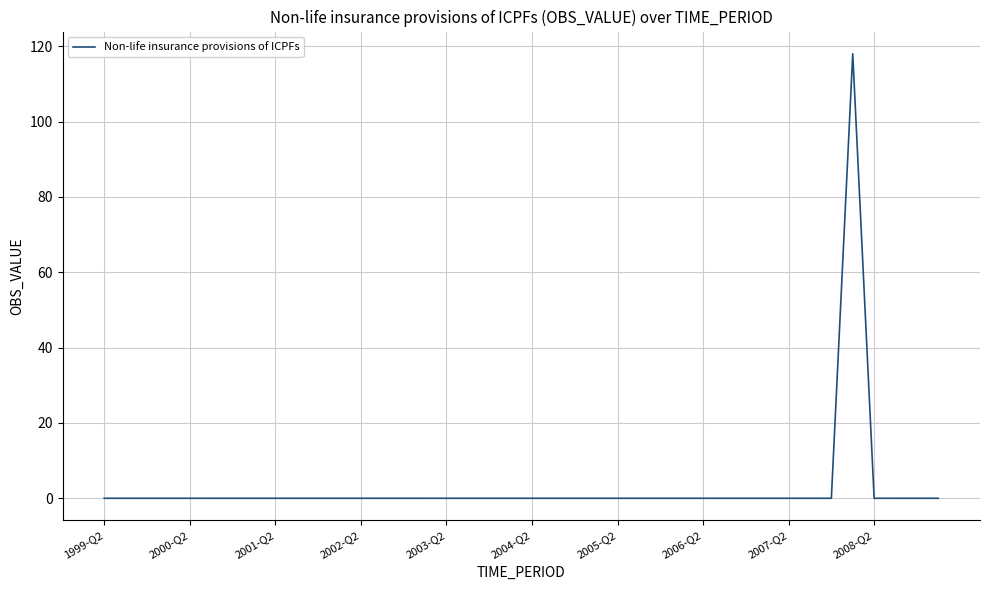

What is the difference between the maximum and minimum values?

118.0